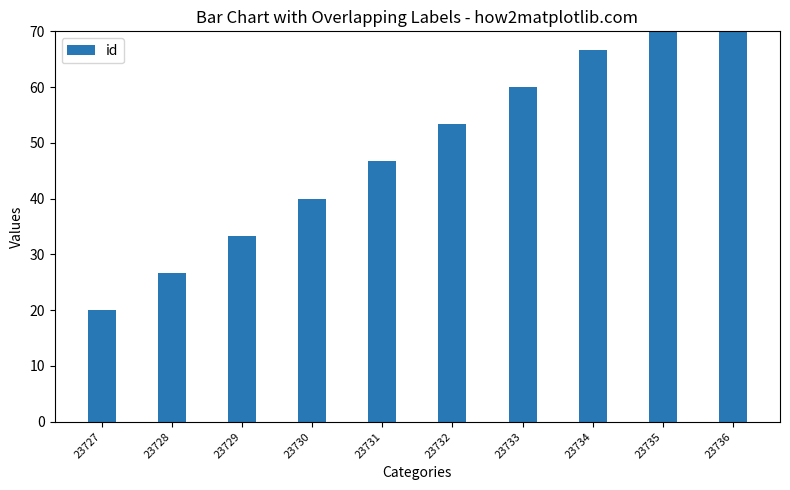

Which category has the highest value across all series?

23736